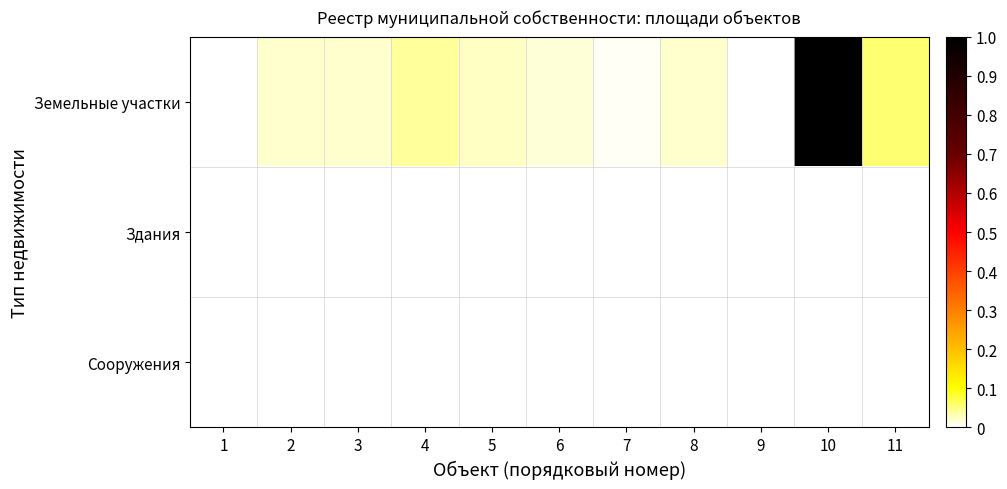

Reading left to right, what are all the values shown in this chart?

Земельные участки: 1=0.0	2=0.0	3=0.0	4=0.0	5=0.0	6=0.0	7=0.0	8=0.0	9=0.0	10=1.0	11=0.1
Здания: 1=0.0	2=0.0	3=0.0	4=0.0	5=0.0	6=0.0	7=0.0	8=0.0	9=0.0	10=0.0	11=0.0
Сооружения: 1=0.0	2=0.0	3=0.0	4=0.0	5=0.0	6=0.0	7=0.0	8=0.0	9=0.0	10=0.0	11=0.0